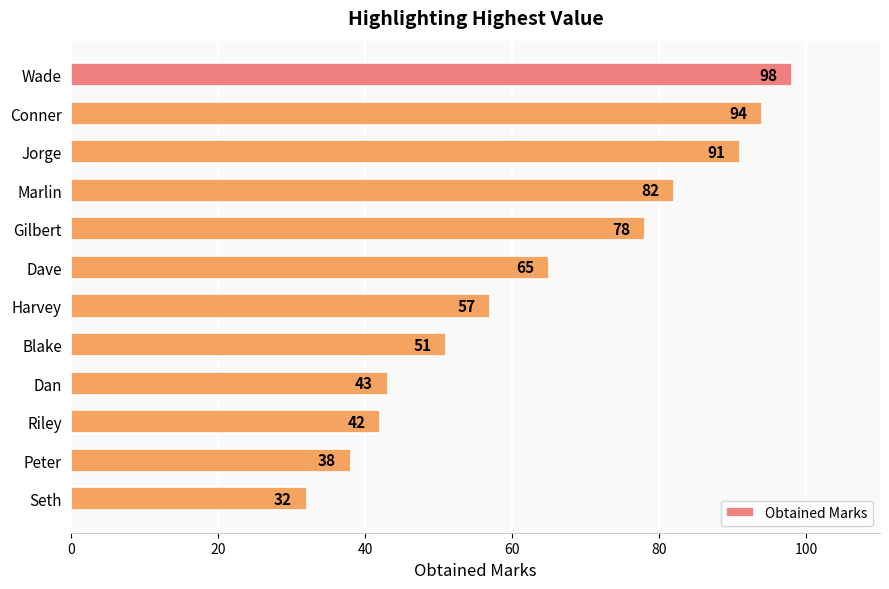

Is it true that the value at Wade is 59?

False